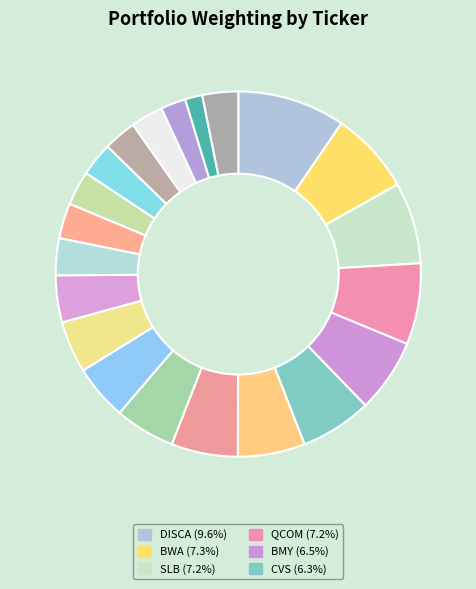

How many segments does this pie chart have?

21